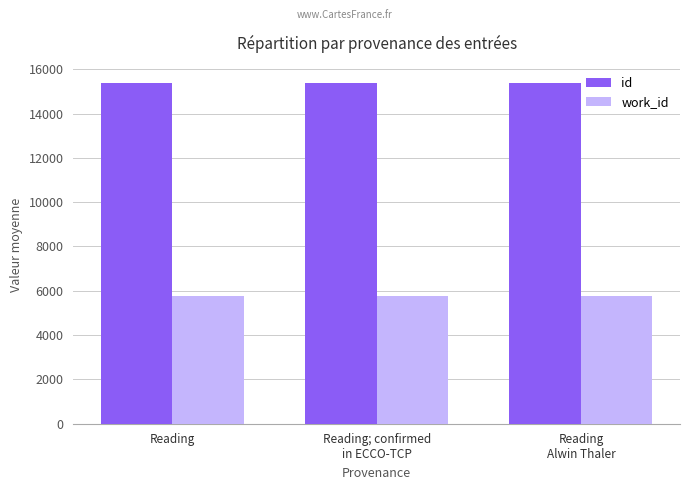

What is the minimum value for work_id?

5767